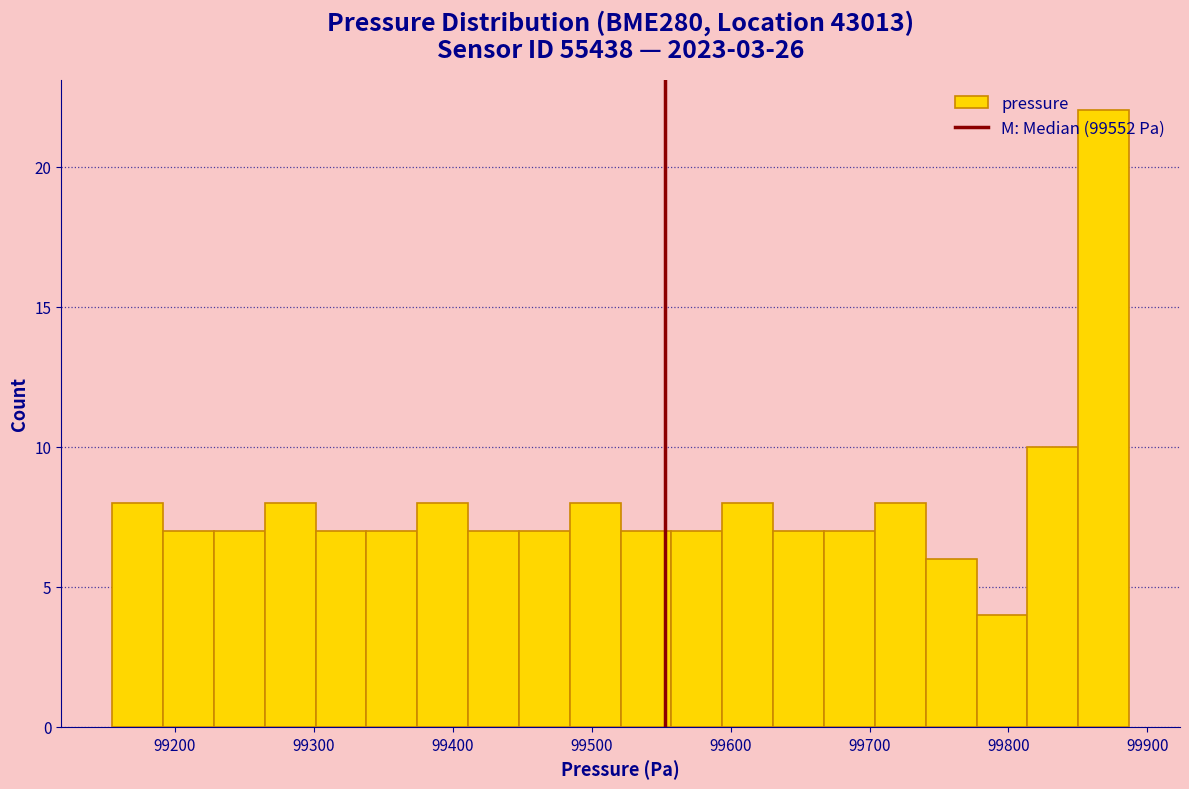

Read against the x-axis, roughly where is the centre of the tallest bar?

99870